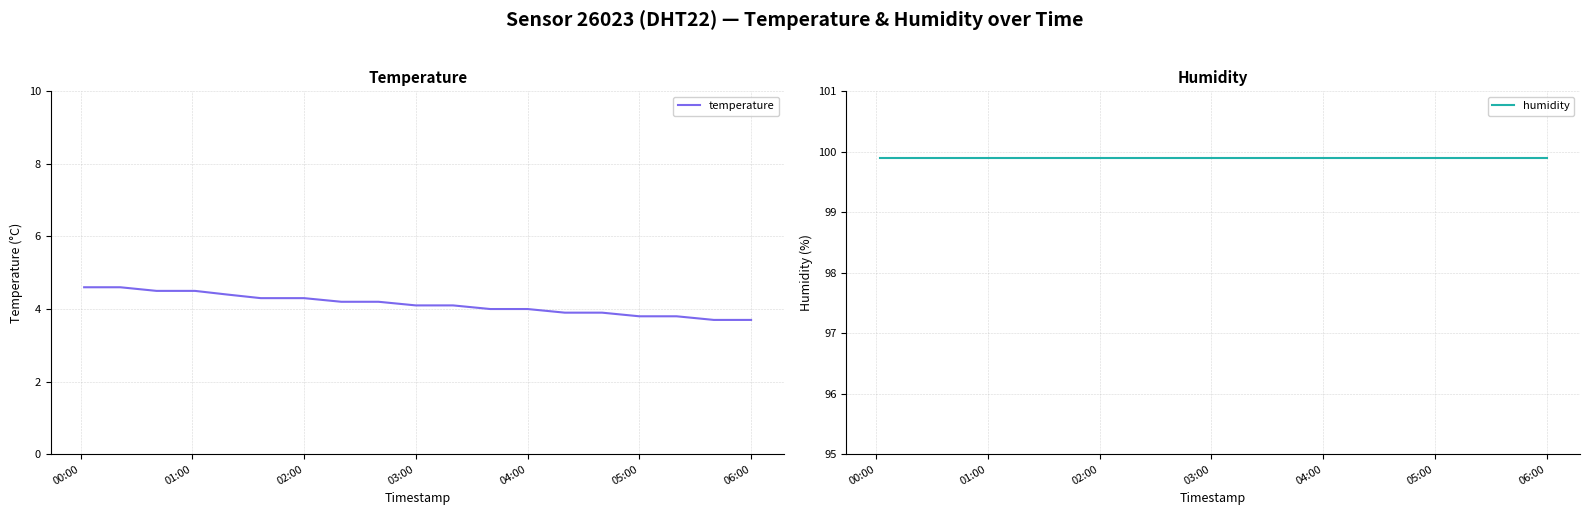

The temperature series shows 3.7 at 06:00. True or false?

True